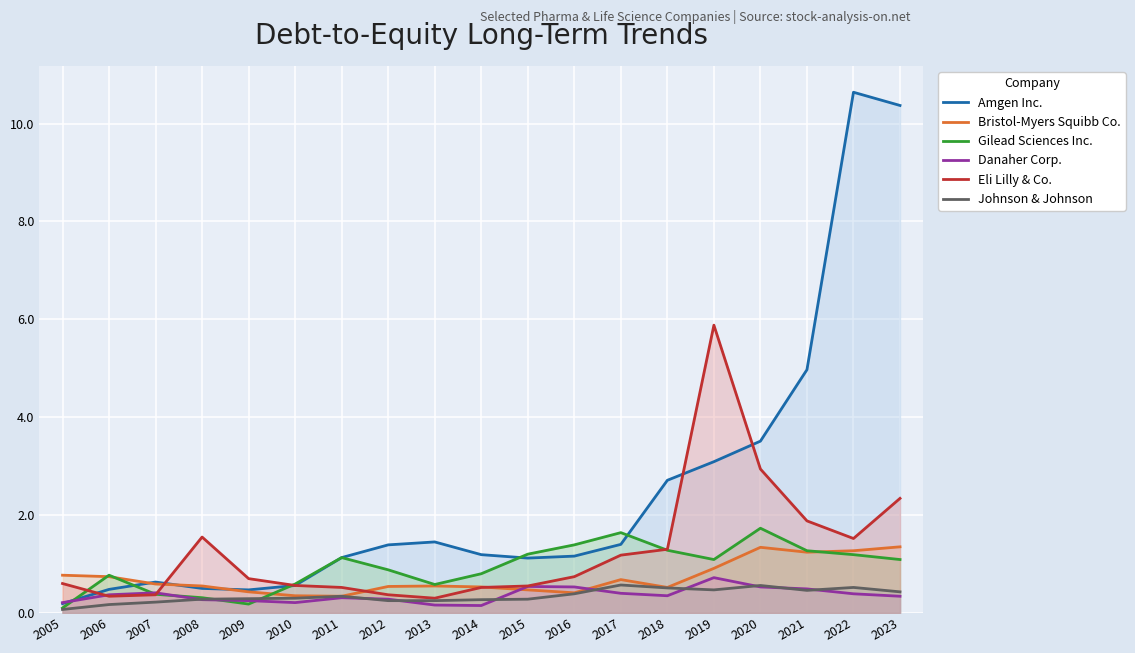

Does the chart display data point markers on the line(s)?

No